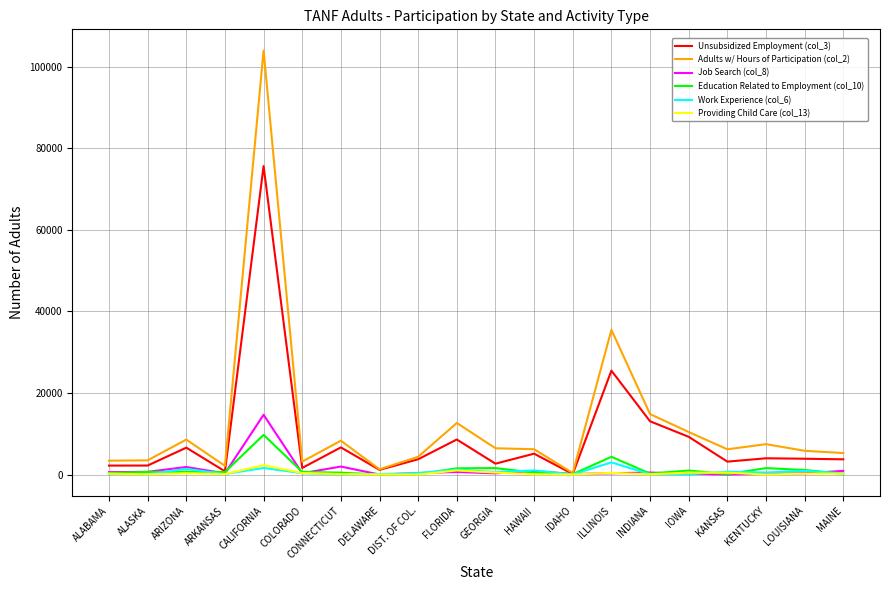

What are all the series names shown in the legend?

Unsubsidized Employment (col_3), Adults w/ Hours of Participation (col_2), Job Search (col_8), Education Related to Employment (col_10), Work Experience (col_6), Providing Child Care (col_13)